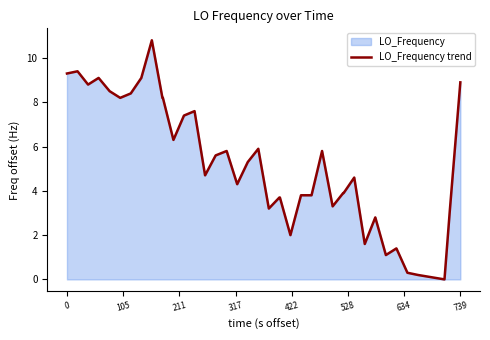

What is the maximum value shown in the chart?

10.8